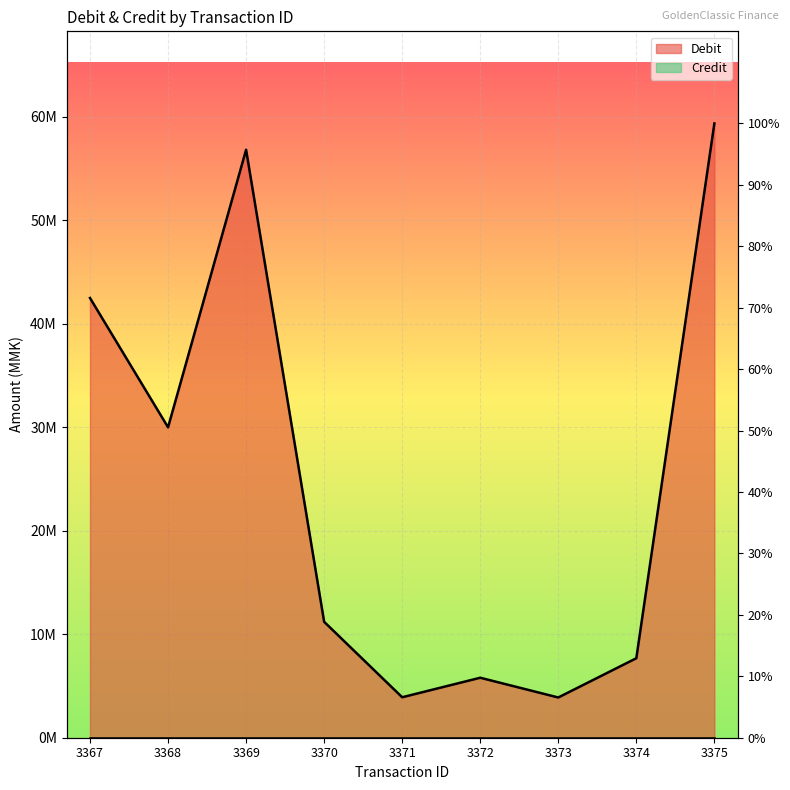

What is the value of the 4th point from the left?

11203500